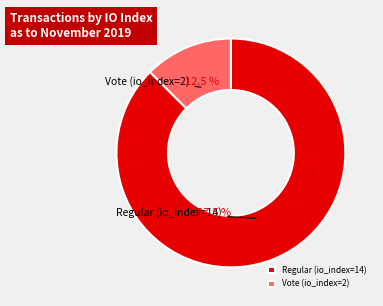

True or false: Regular (io_index=14) accounts for 96% of the total.

False